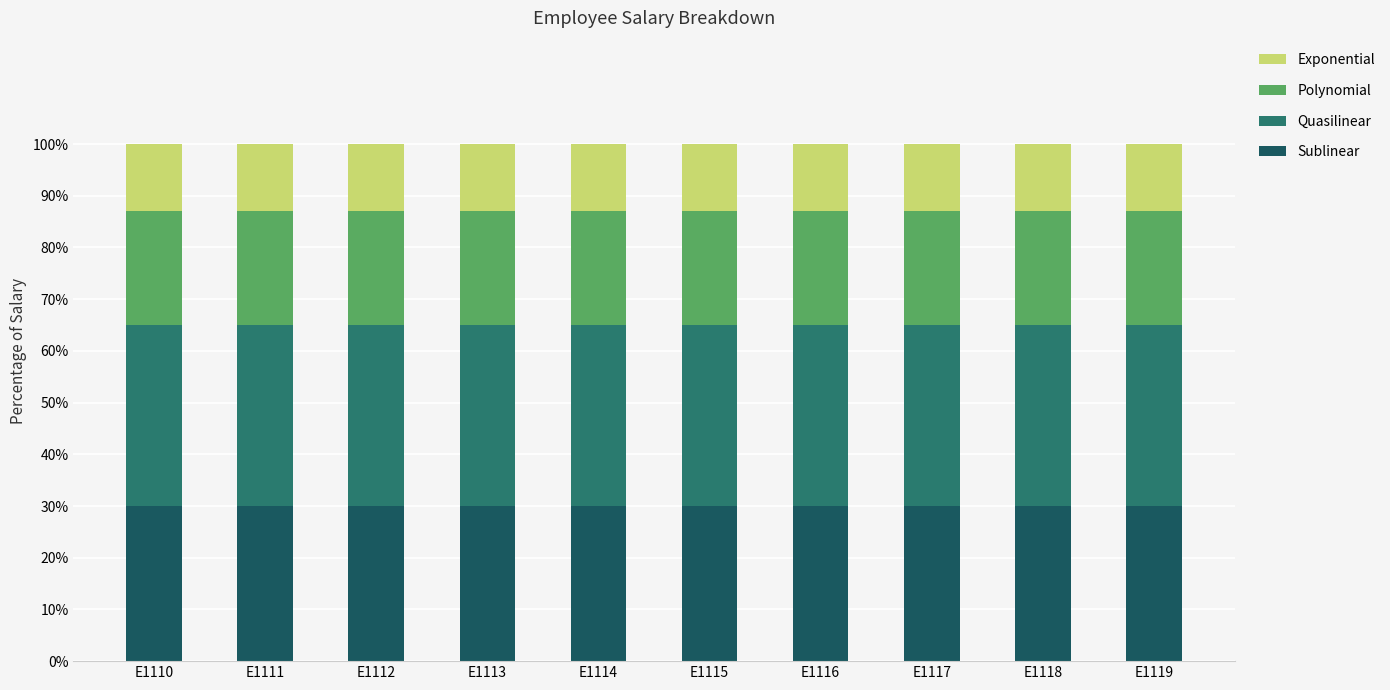

Is it true that Sublinear equals 19 at E1113?

False